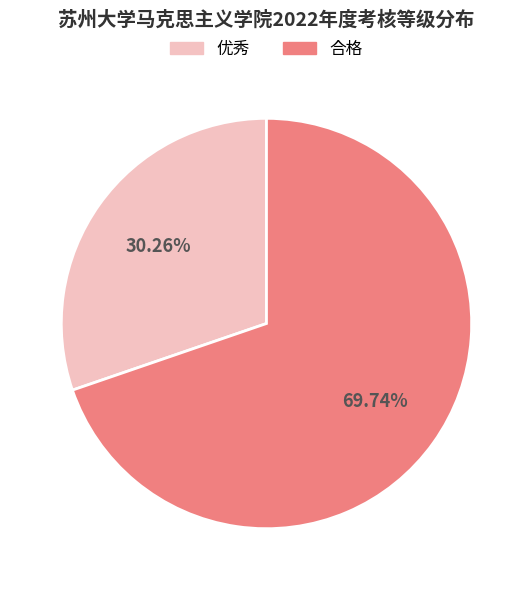

What percentage is the 优秀 slice, to the nearest percent?

30%